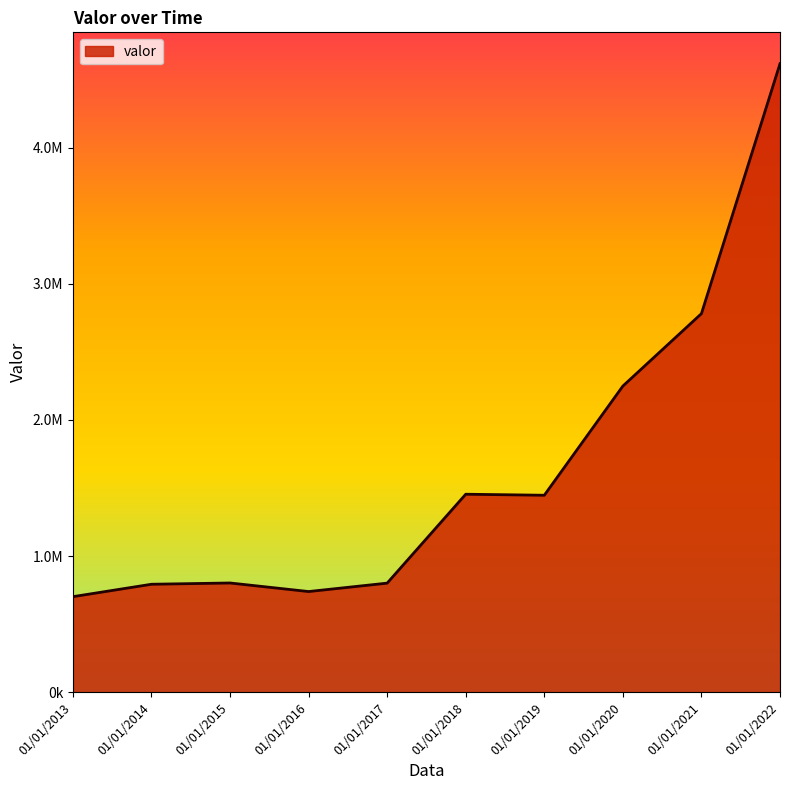

Reading left to right, extract all data points from this chart.

701044	792344	801653	738735	800572	1454116	1446605	2249281	2781728	4618691